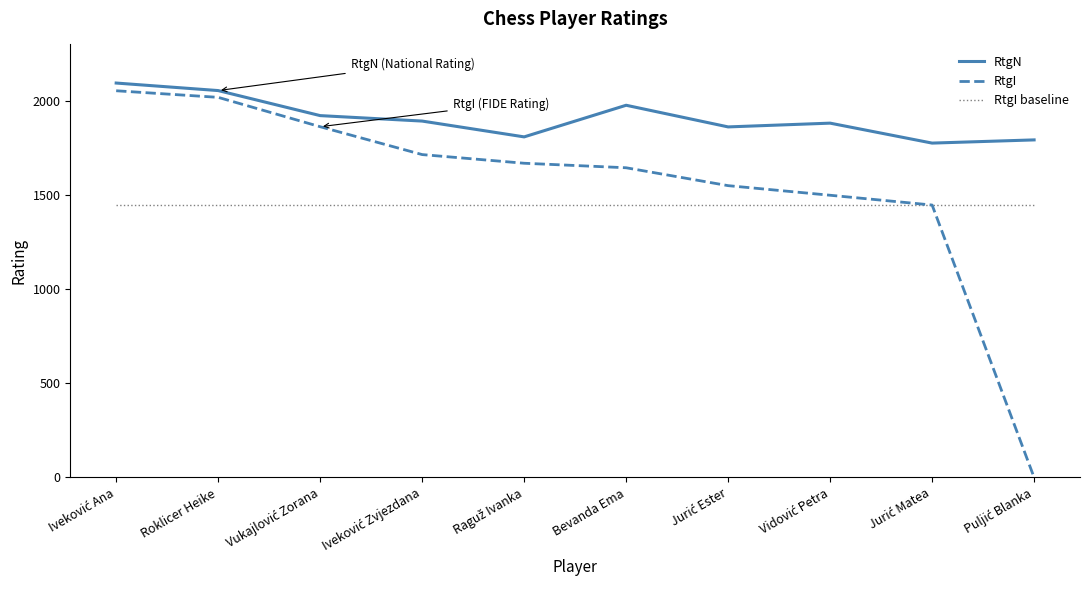

How many series are shown in this chart?

3